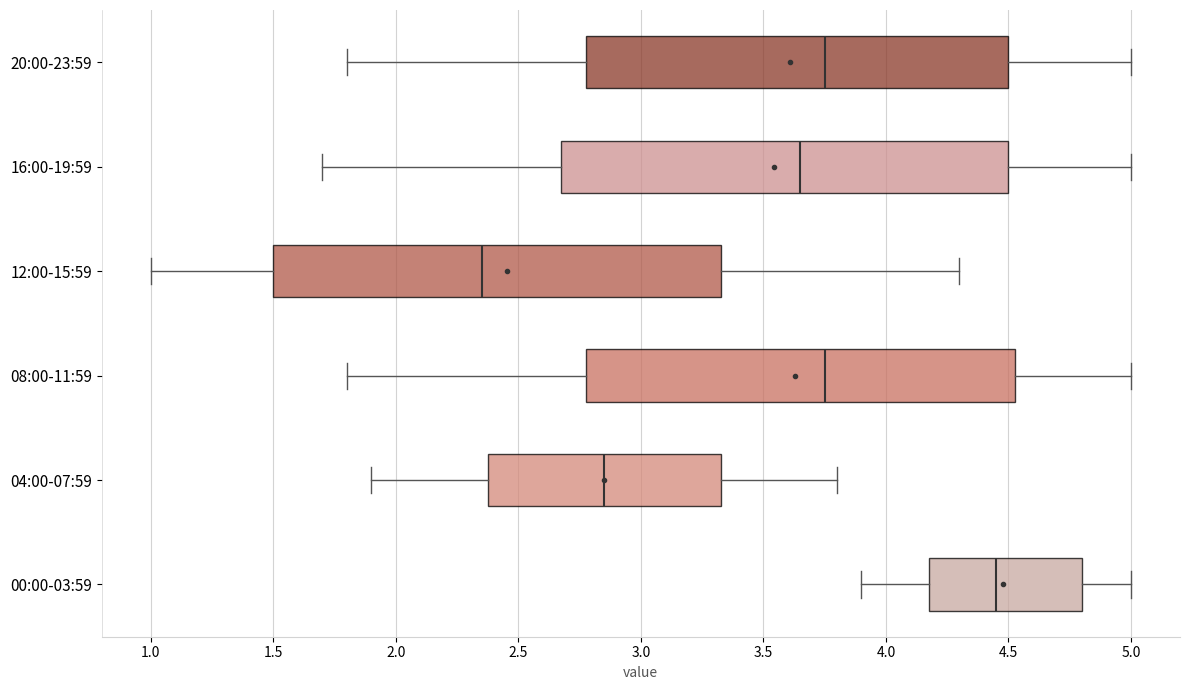

Reading bottom to top, read every box against the x-axis: the position of its median line, the range the box covers, and the ends of its whiskers. The values are not printed on the chart, so give them approximately, as read against the axis.

00:00-03:59: median 4.45, box 4.20 to 4.80, whiskers 3.90 to 5.00
04:00-07:59: median 2.85, box 2.40 to 3.35, whiskers 1.90 to 3.80
08:00-11:59: median 3.75, box 2.80 to 4.55, whiskers 1.80 to 5.00
12:00-15:59: median 2.35, box 1.50 to 3.35, whiskers 1.00 to 4.30
16:00-19:59: median 3.65, box 2.70 to 4.50, whiskers 1.70 to 5.00
20:00-23:59: median 3.75, box 2.80 to 4.50, whiskers 1.80 to 5.00